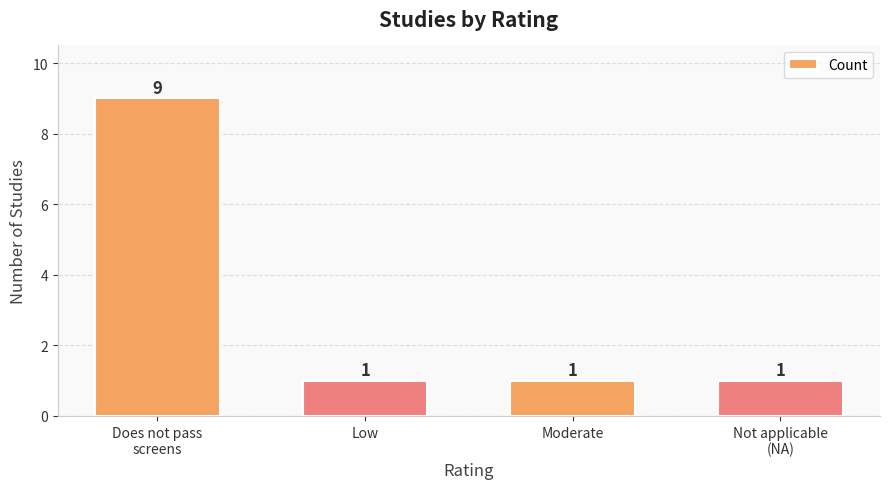

Count the number of values greater than 1.

1